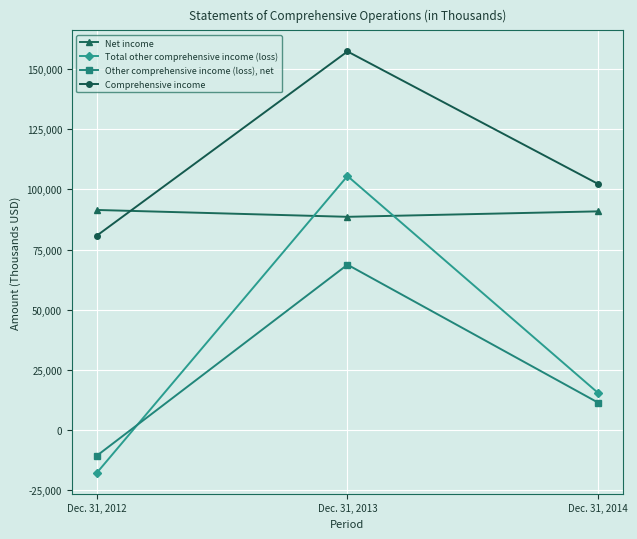

How many positive values does the Other comprehensive income (loss), net series have?

2